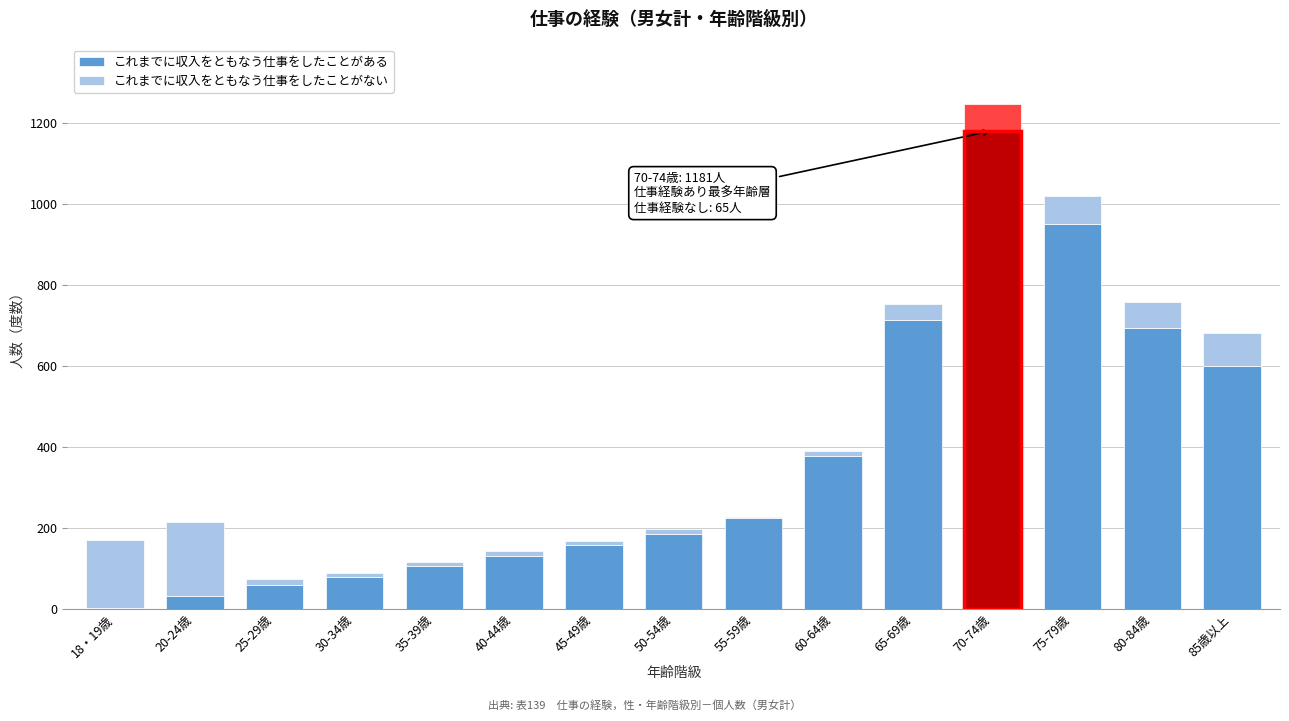

The value of これまでに収入をともなう仕事をしたことがある at 60-64歳 is 378. True or false?

True